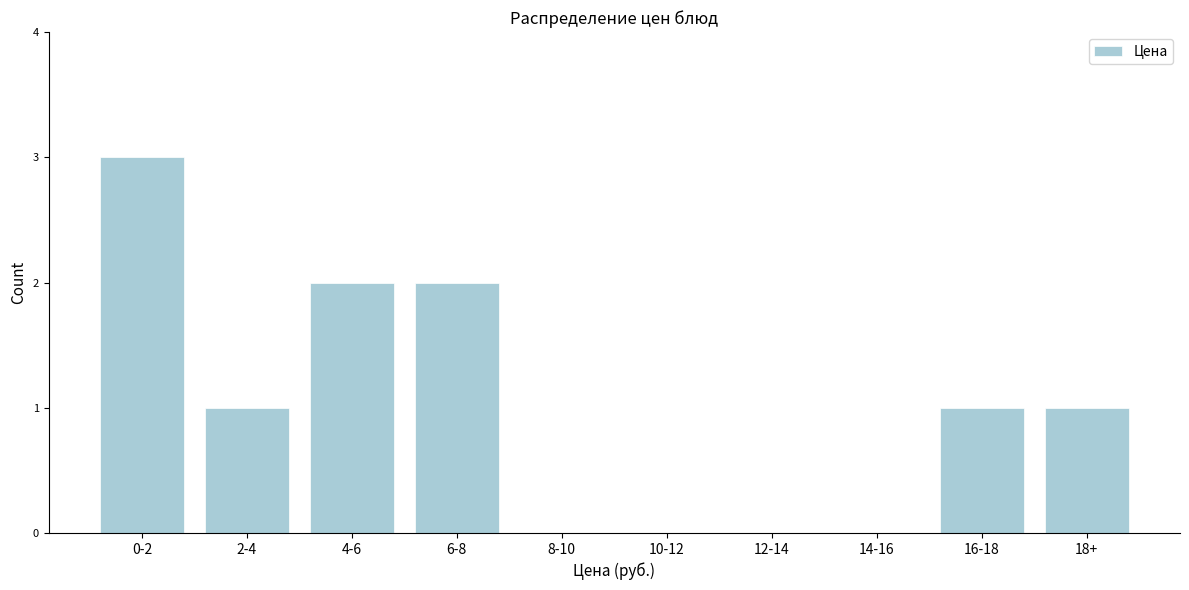

Reading left to right, extract all data points from this chart.

0-2=3	2-4=1	4-6=2	6-8=2	8-10=0	10-12=0	12-14=0	14-16=0	16-18=1	18+=1